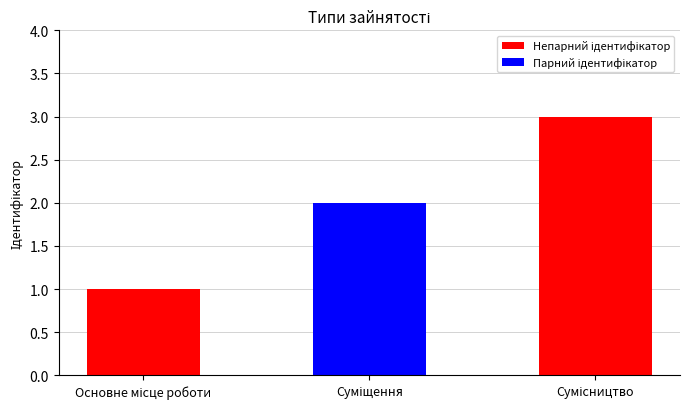

What is the sum of all values?

6